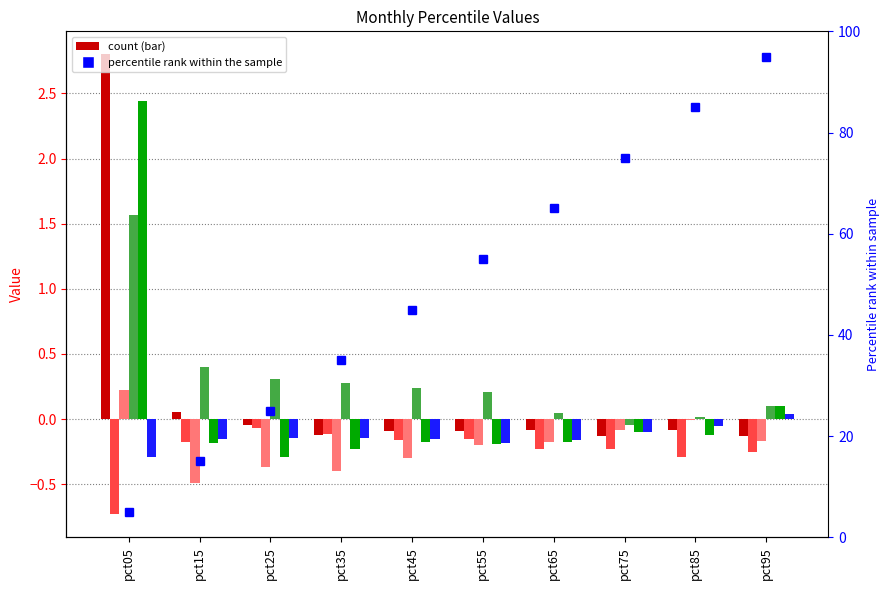

At which category is the sum across all series the highest?

pct05